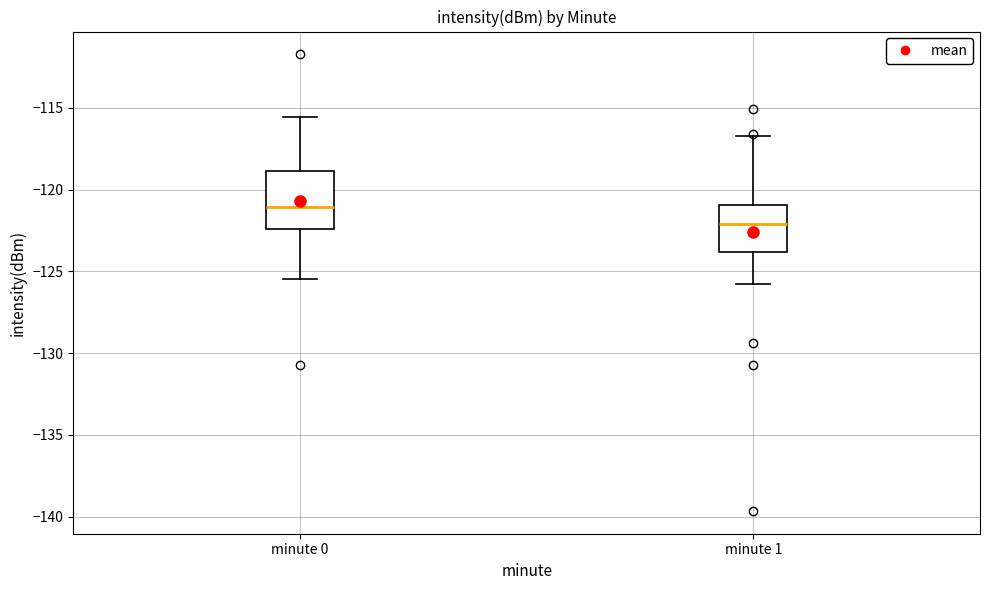

Comparing the boxes themselves (not the whiskers), which one is the tallest?

minute 0